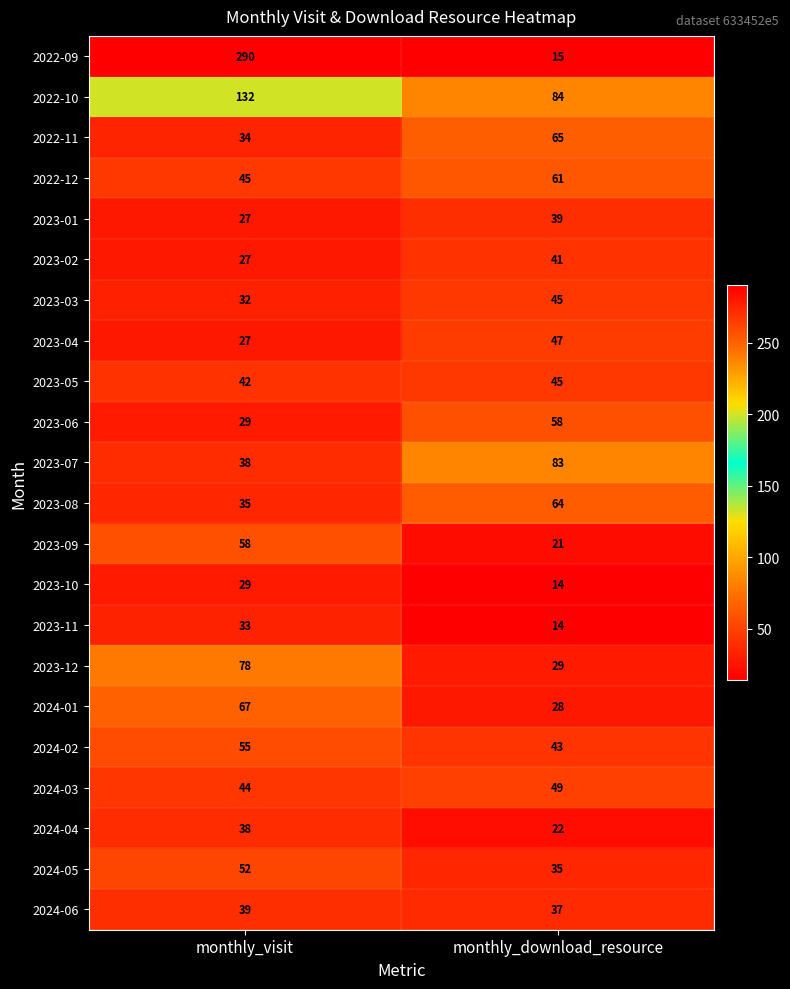

Which category has the lowest value across all series?

monthly_download_resource